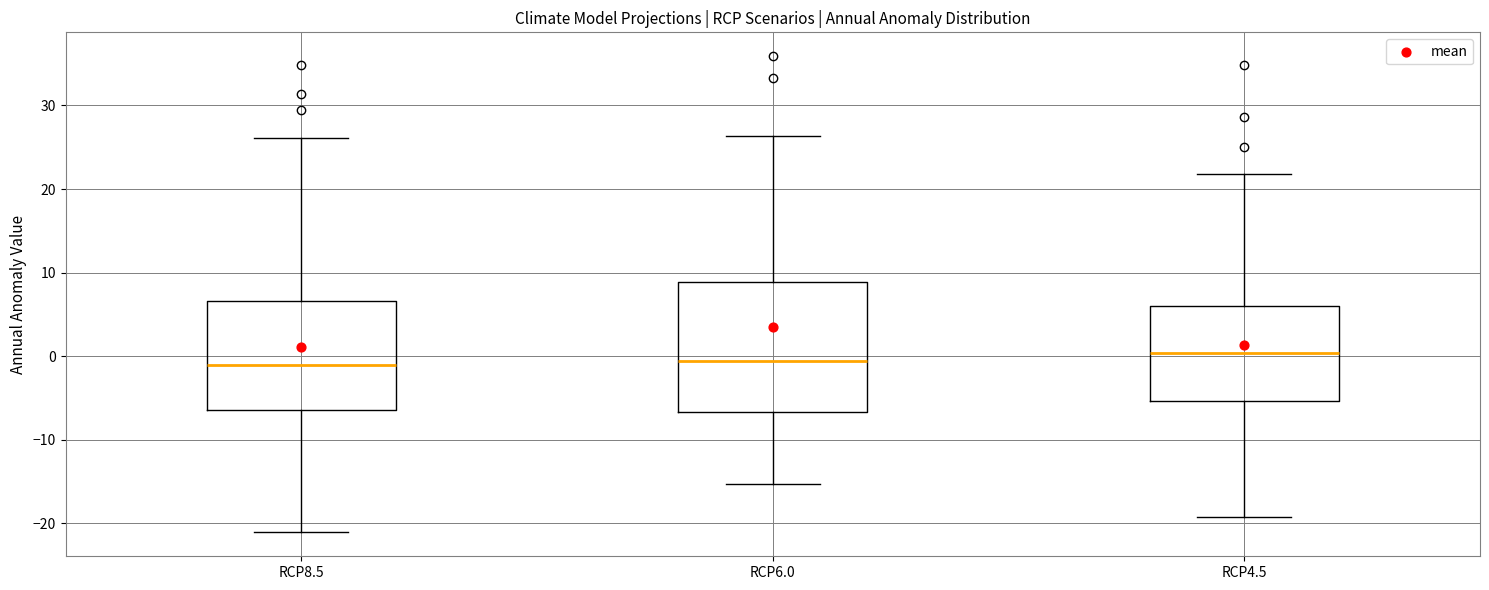

Reading left to right, transcribe this box plot: for each box, give where its median line is, the range the box spans, and where its two whiskers end, as read against the y-axis. The values are not printed on the chart, so give them approximately, as read against the axis.

RCP8.5: median -1, box -6 to 7, whiskers -21 to 26
RCP6.0: median -1, box -7 to 9, whiskers -15 to 26
RCP4.5: median 0, box -5 to 6, whiskers -19 to 22